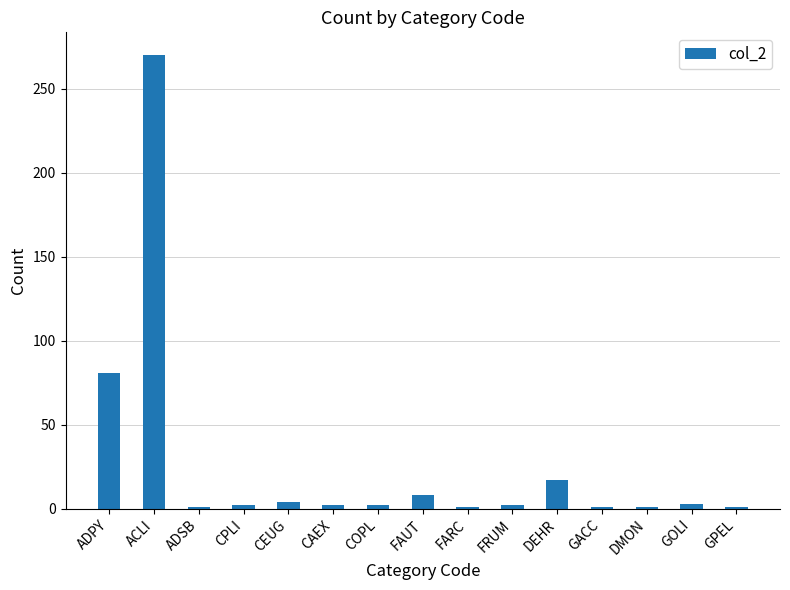

What is the label of the 4th bar from the right?

GACC